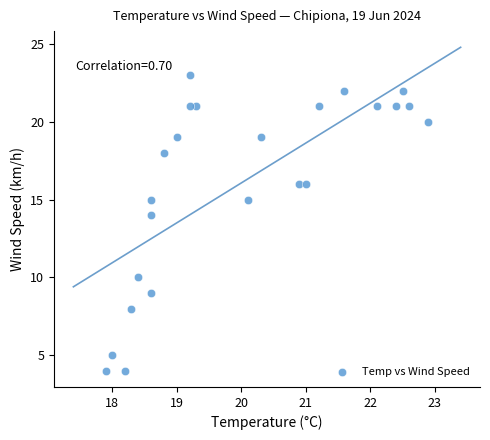

What Y value in the scatter plot is closest to 13?

14